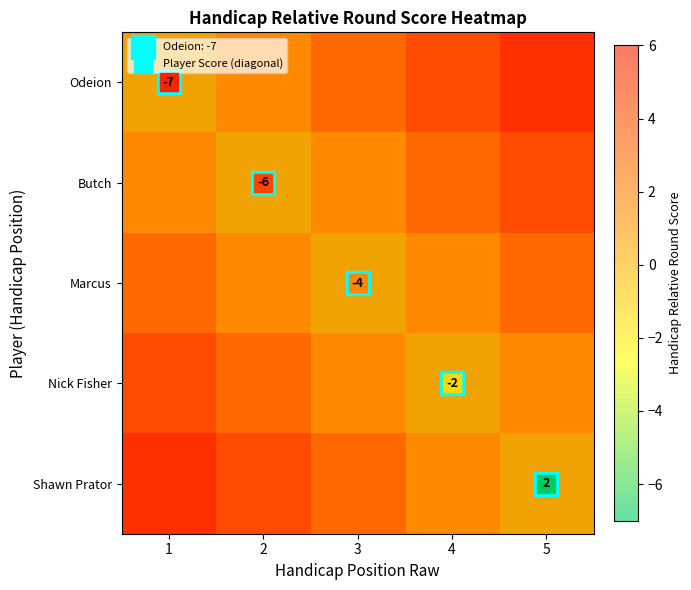

At which category is the sum across all series the highest?

1